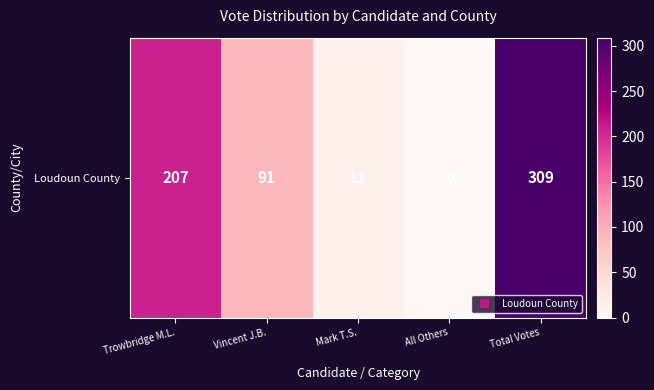

The chart shows a value of 44 at Trowbridge M.L.. True or false?

False